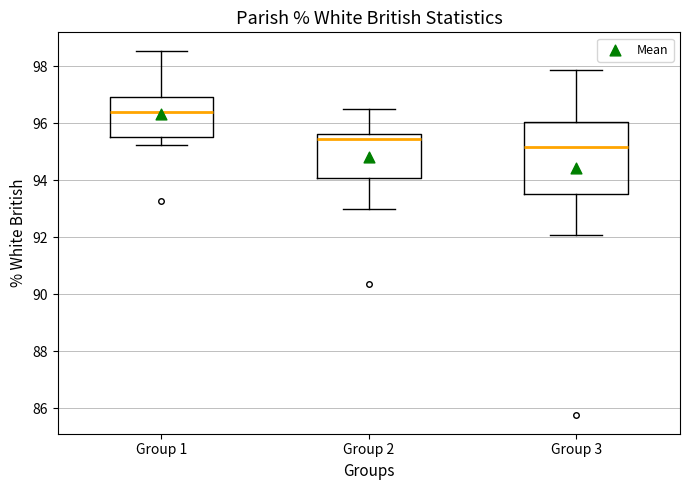

Which box has the lowest median line?

Group 3